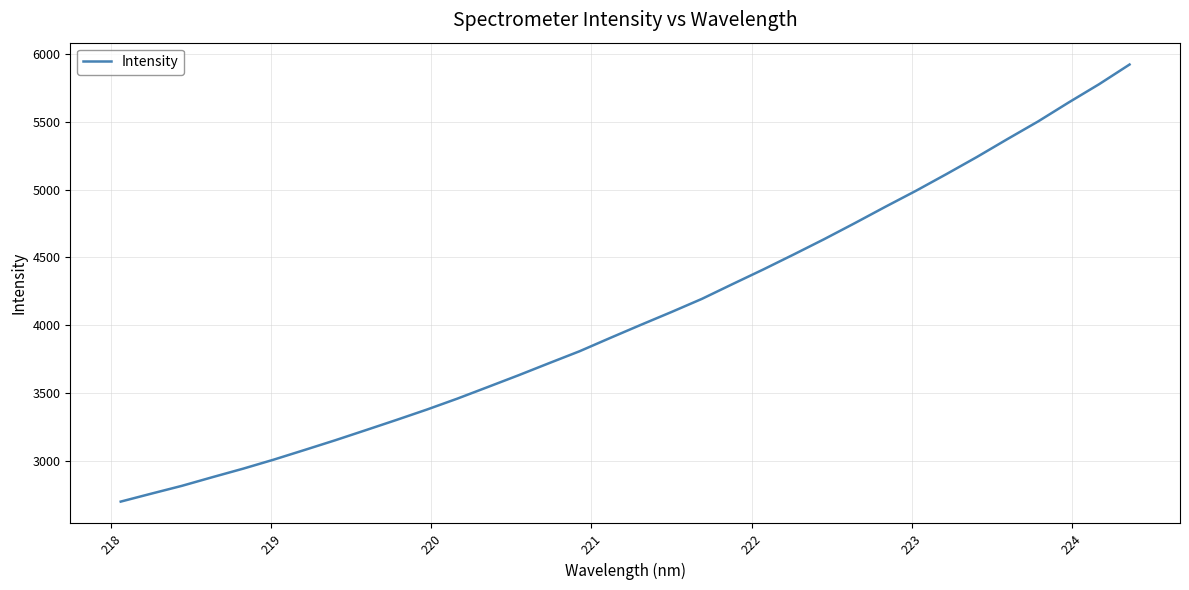

What is the smallest value displayed?

2704.3